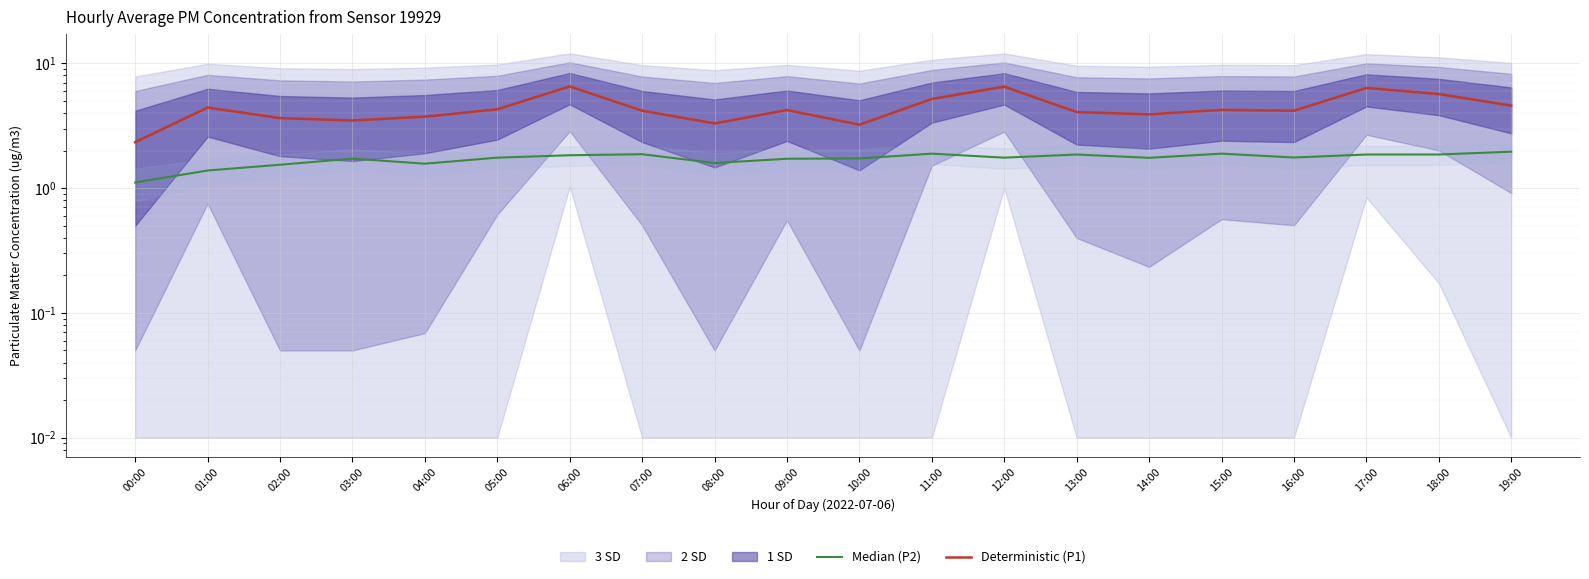

Rank the categories by Deterministic (P1) value from lowest to highest.

00:00, 10:00, 08:00, 03:00, 02:00, 04:00, 14:00, 13:00, 07:00, 16:00, 09:00, 15:00, 05:00, 01:00, 19:00, 11:00, 18:00, 17:00, 12:00, 06:00